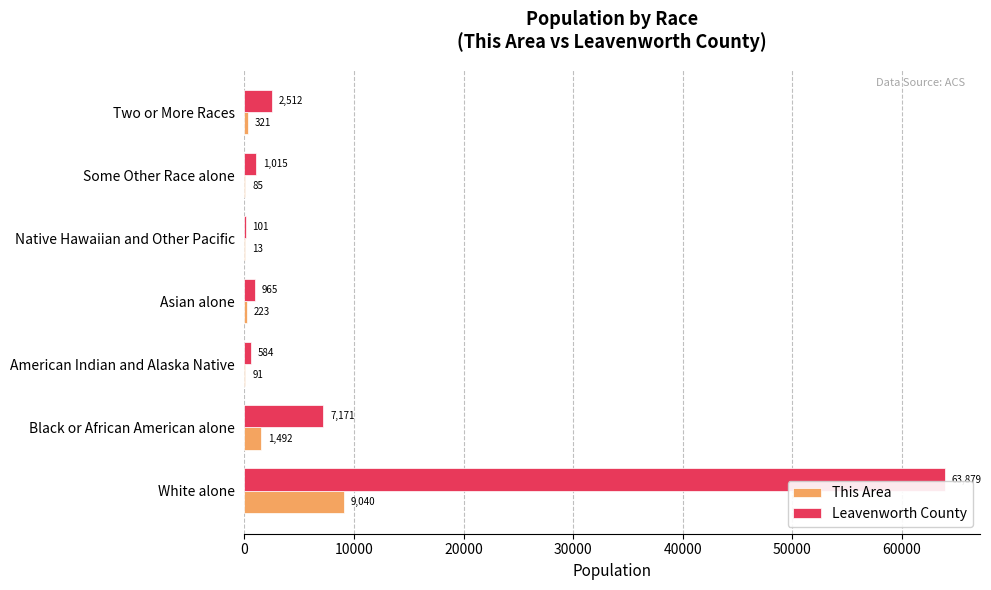

The This Area series shows 13 at Native Hawaiian and Other Pacific. True or false?

True